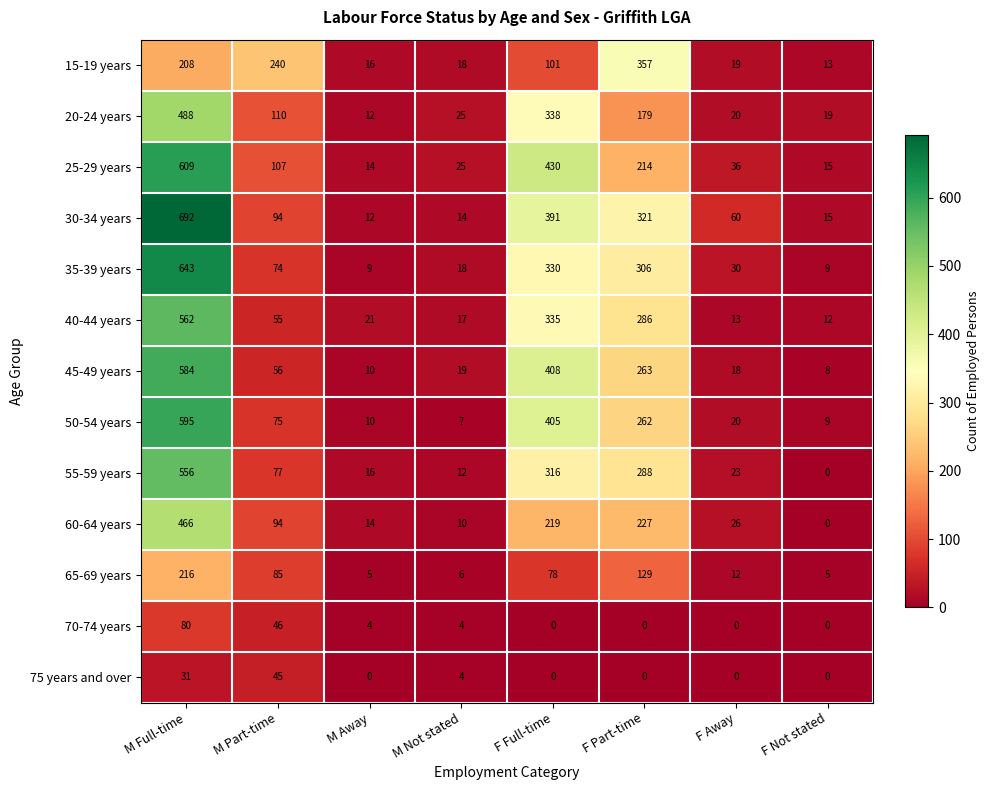

What is the difference between the highest and lowest values at M Part-time?

195